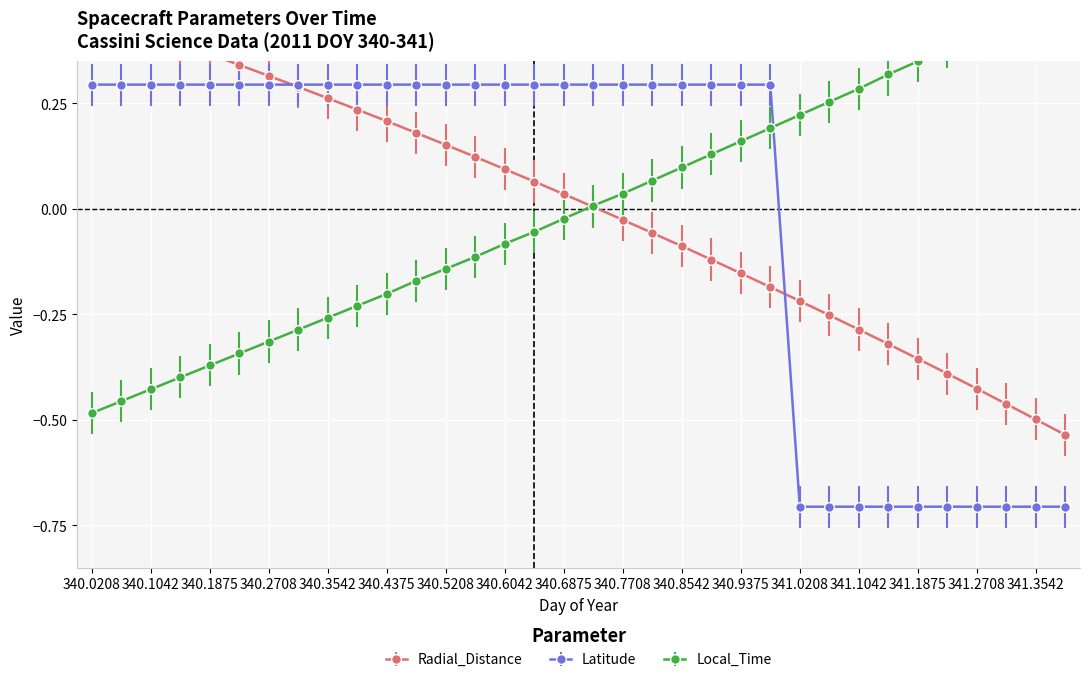

Which label corresponds to the smallest value in the chart?

341.0208